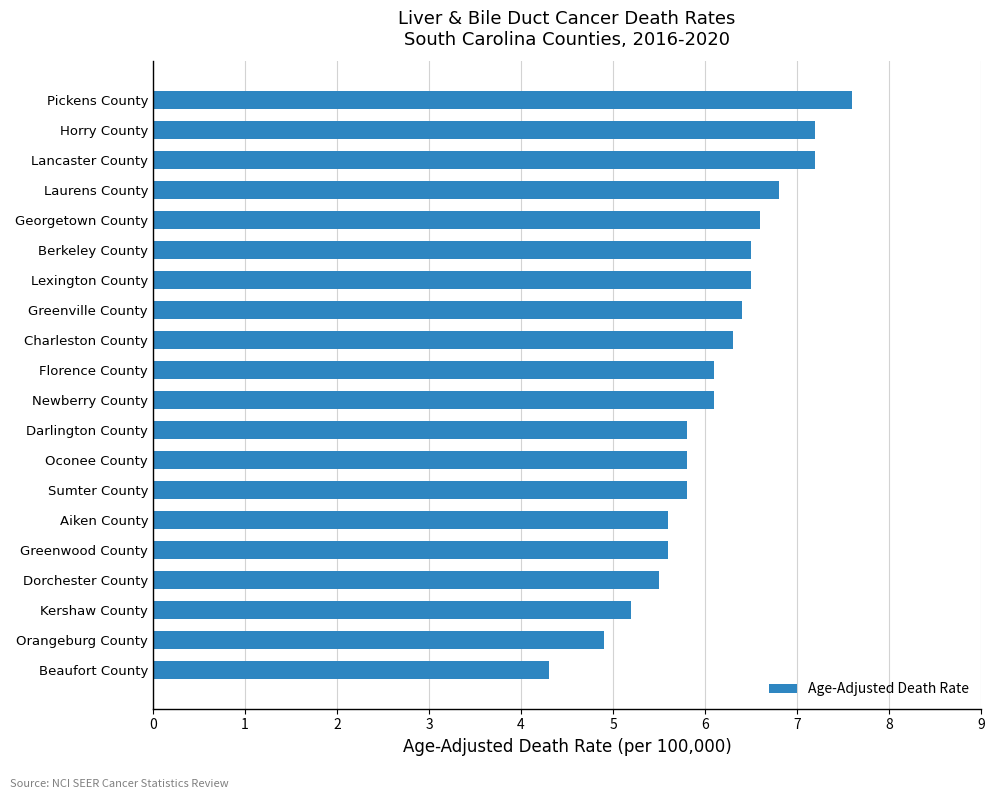

Approximately how many times larger is the value at Aiken County compared to Pickens County?

0.7